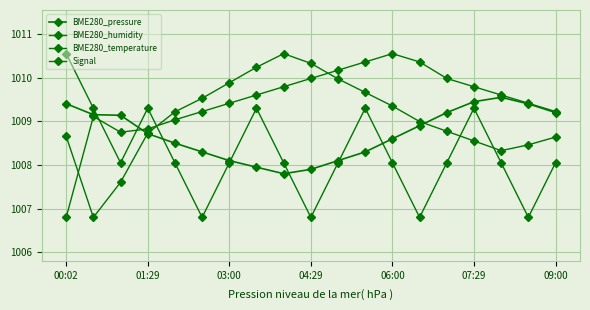

How many distinct data groups are displayed?

4